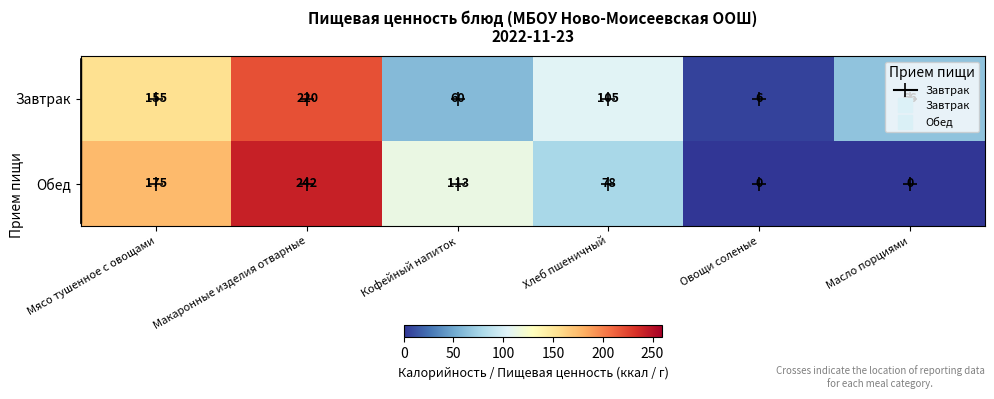

Count the number of data series in this chart.

2